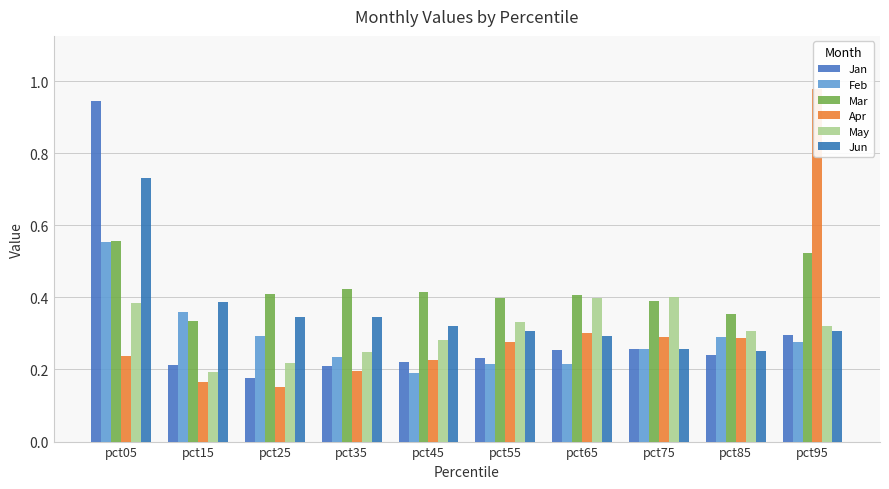

Reading right to left, extract all data points from this chart.

Jan: pct95=0.3	pct85=0.2	pct75=0.3	pct65=0.3	pct55=0.2	pct45=0.2	pct35=0.2	pct25=0.2	pct15=0.2	pct05=0.9
Feb: pct95=0.3	pct85=0.3	pct75=0.3	pct65=0.2	pct55=0.2	pct45=0.2	pct35=0.2	pct25=0.3	pct15=0.4	pct05=0.6
Mar: pct95=0.5	pct85=0.4	pct75=0.4	pct65=0.4	pct55=0.4	pct45=0.4	pct35=0.4	pct25=0.4	pct15=0.3	pct05=0.6
Apr: pct95=1.0	pct85=0.3	pct75=0.3	pct65=0.3	pct55=0.3	pct45=0.2	pct35=0.2	pct25=0.2	pct15=0.2	pct05=0.2
May: pct95=0.3	pct85=0.3	pct75=0.4	pct65=0.4	pct55=0.3	pct45=0.3	pct35=0.2	pct25=0.2	pct15=0.2	pct05=0.4
Jun: pct95=0.3	pct85=0.3	pct75=0.3	pct65=0.3	pct55=0.3	pct45=0.3	pct35=0.3	pct25=0.3	pct15=0.4	pct05=0.7